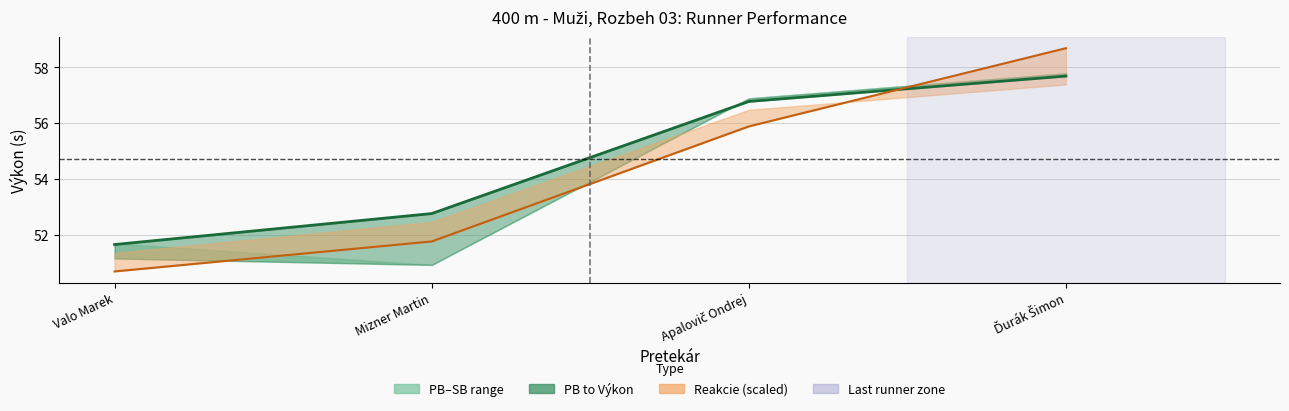

What is the sum of the Reakcie trend values at Mizner Martin and Valo Marek?

102.4